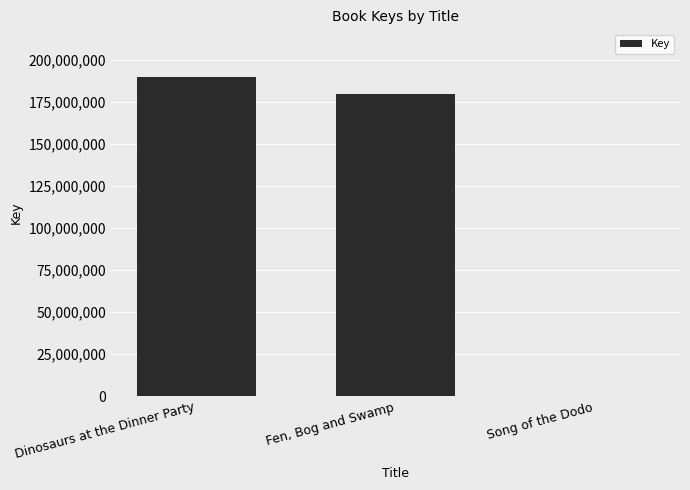

At which label is the value closest to 94953961?

Fen, Bog and Swamp